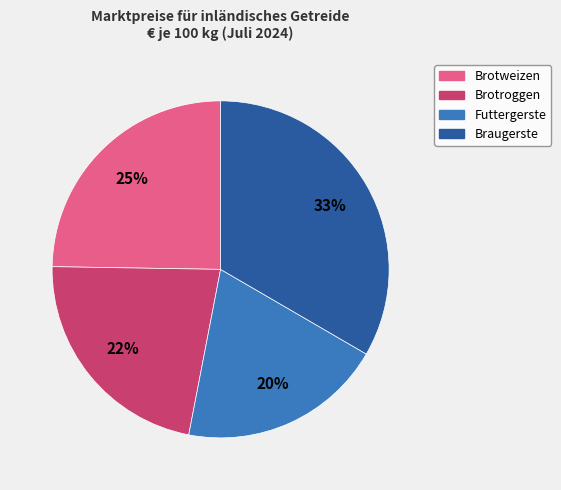

Which slice is the smallest?

Futtergerste